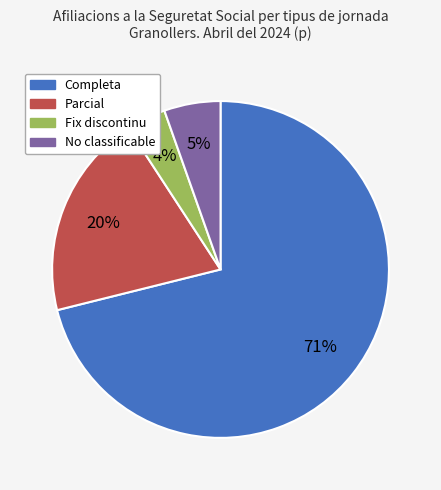

To the nearest percent, what portion does Parcial represent?

20%